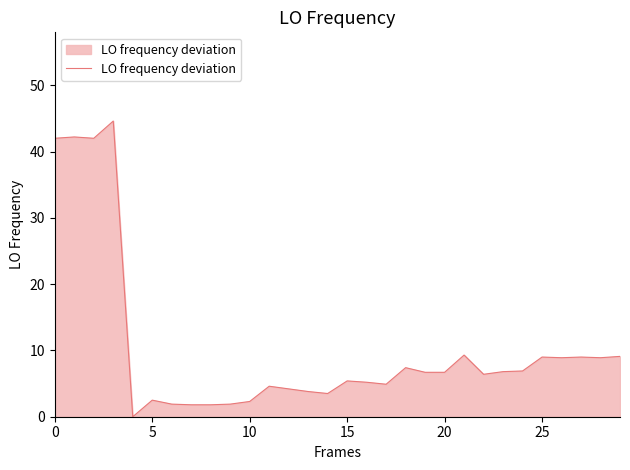

What is the maximum value shown in the chart?

44.6